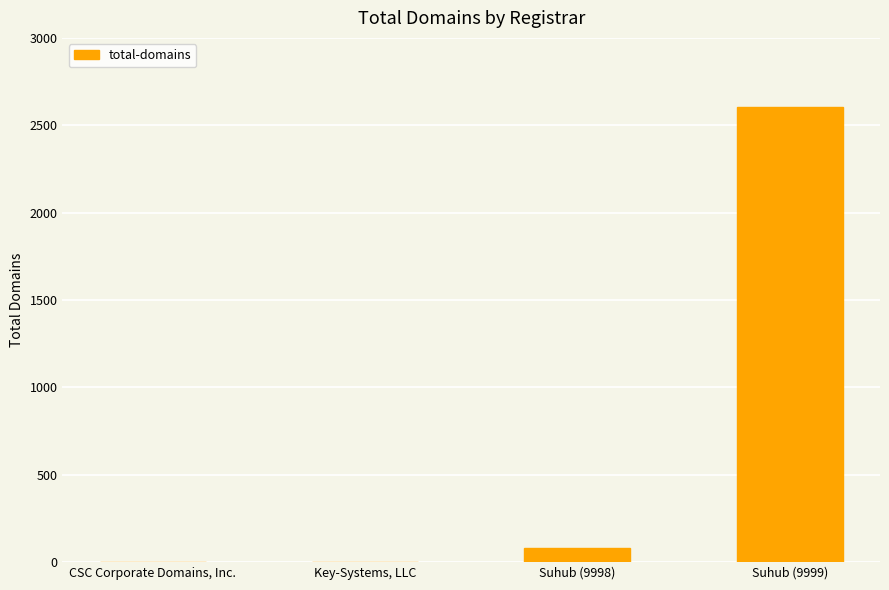

What is the maximum value shown in the chart?

2607